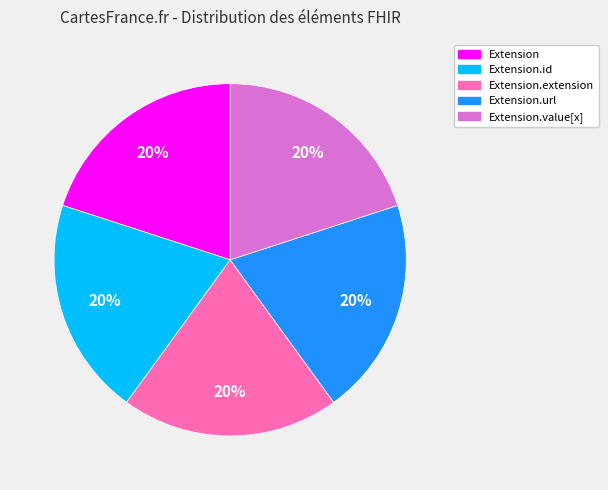

Does any single category account for the majority?

No